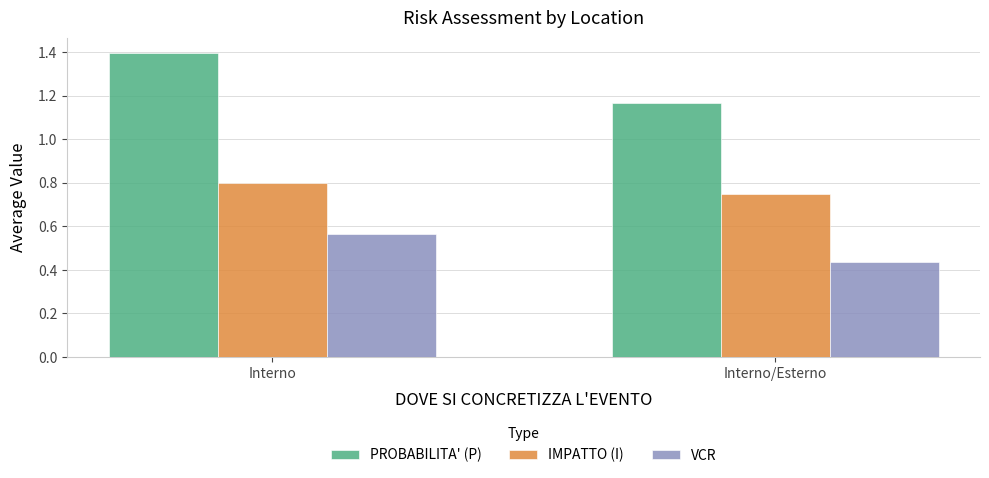

Does the chart contain any negative values?

No